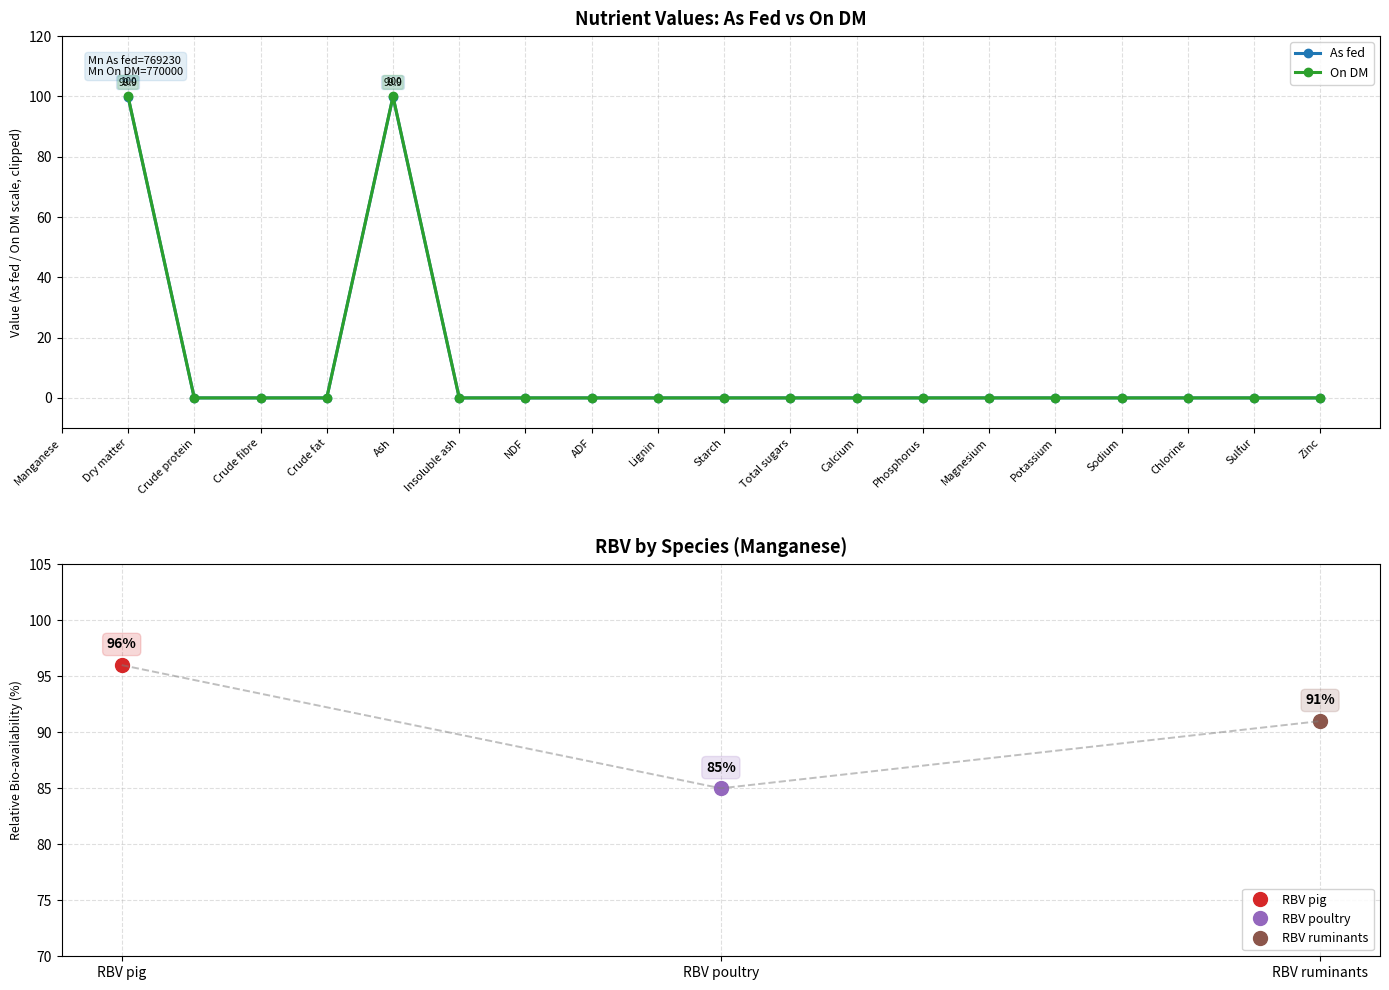

List the labels in order of As fed value, largest first.

Manganese, Dry matter, Ash, Crude protein, Crude fibre, Crude fat, Insoluble ash, NDF, ADF, Lignin, Starch, Total sugars, Calcium, Phosphorus, Magnesium, Potassium, Sodium, Chlorine, Sulfur, Zinc